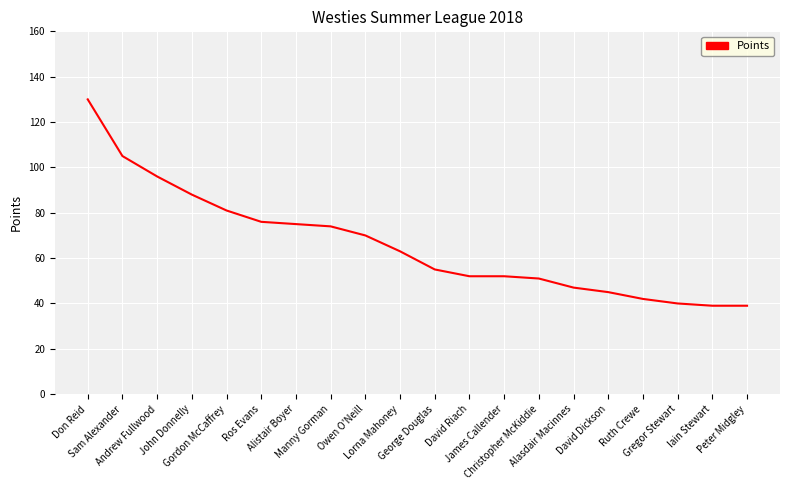

What is the minimum value shown in the chart?

39